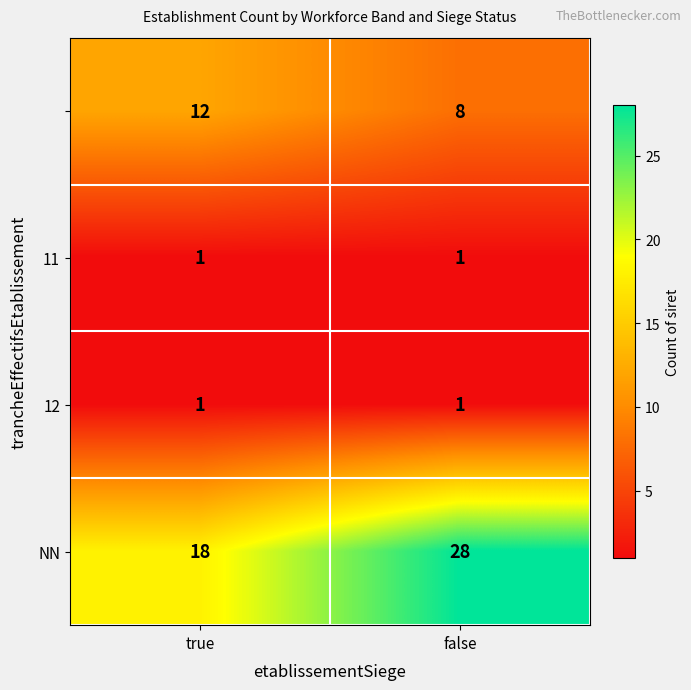

At which category is the sum across all series the highest?

false